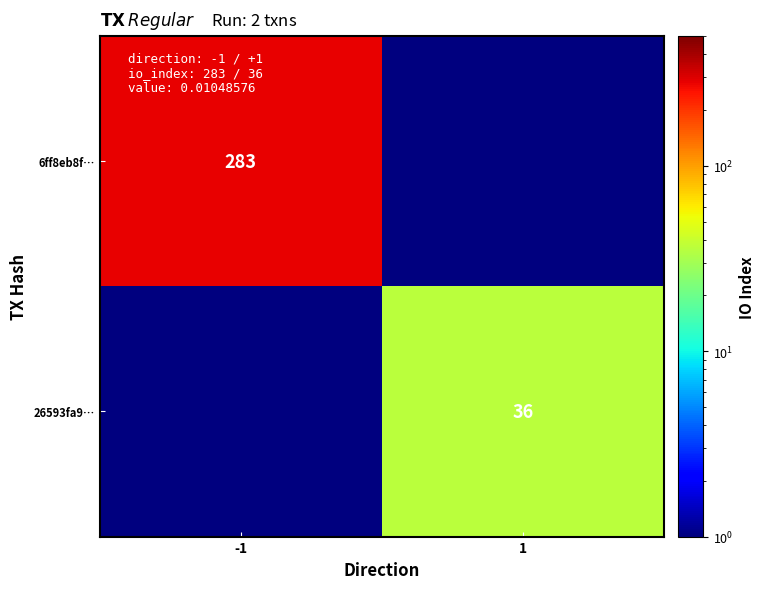

Is the value of 26593fa9… at 1 greater than the value of 6ff8eb8f… at -1?

No